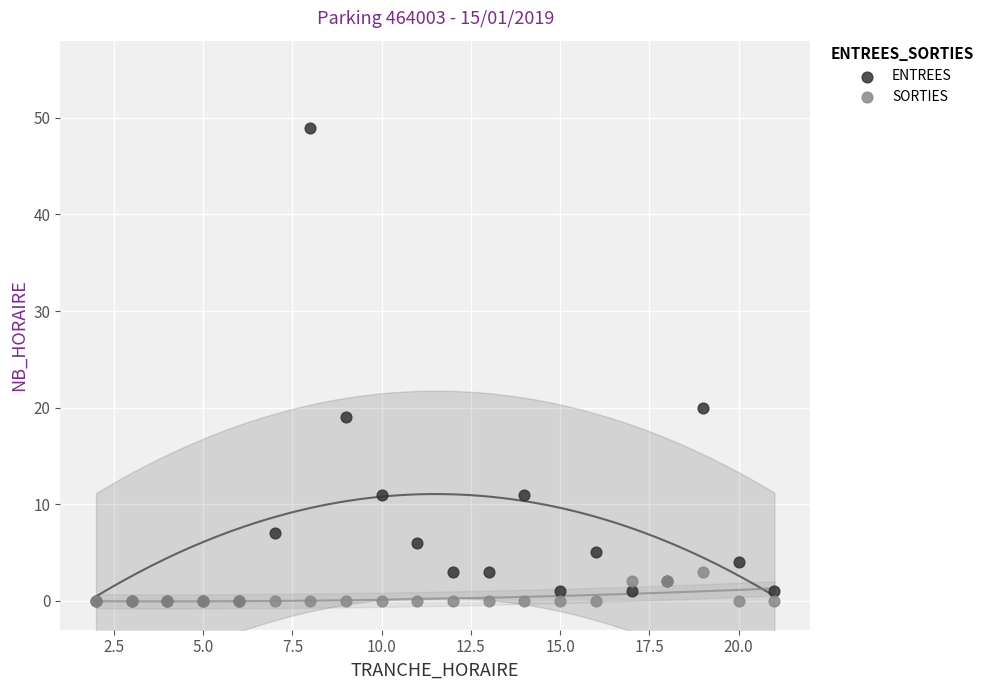

Across all series, what Y value is closest to 24?

20